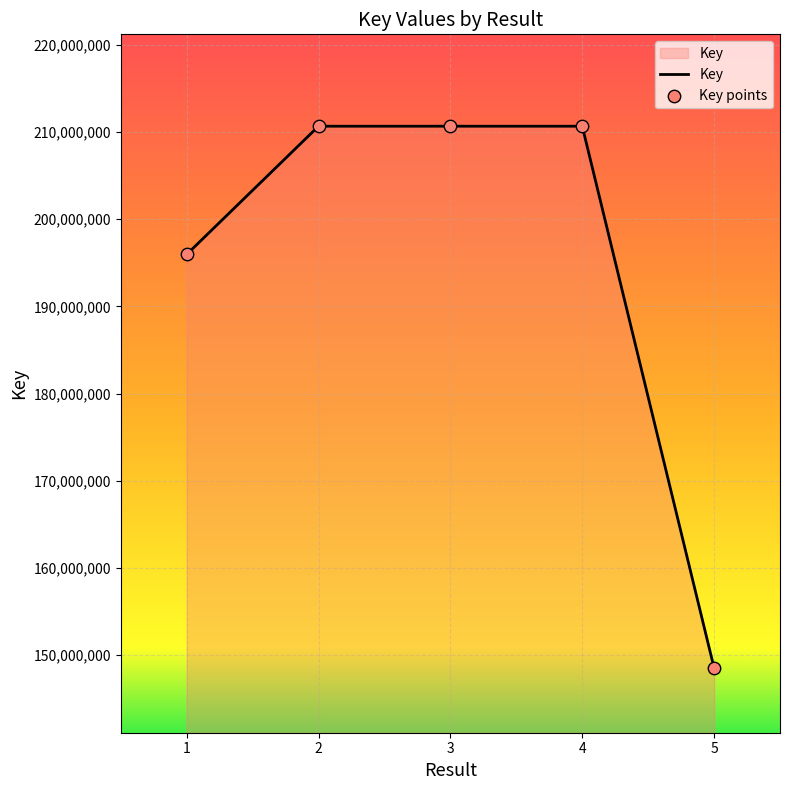

Read the value at 3.

210655000